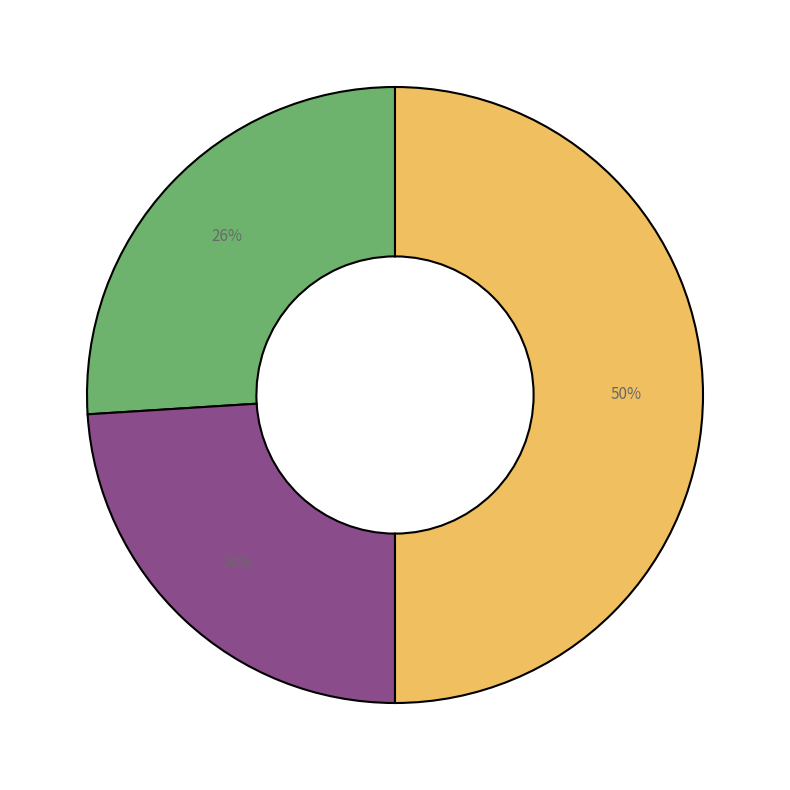

To the nearest percent, what is the difference between the largest and smallest slice percentages?

26%